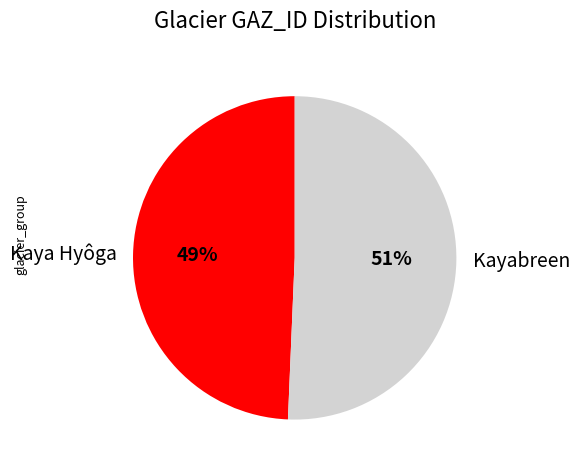

Approximately how many times larger is the value at Kaya Hyôga compared to Kayabreen?

1.0